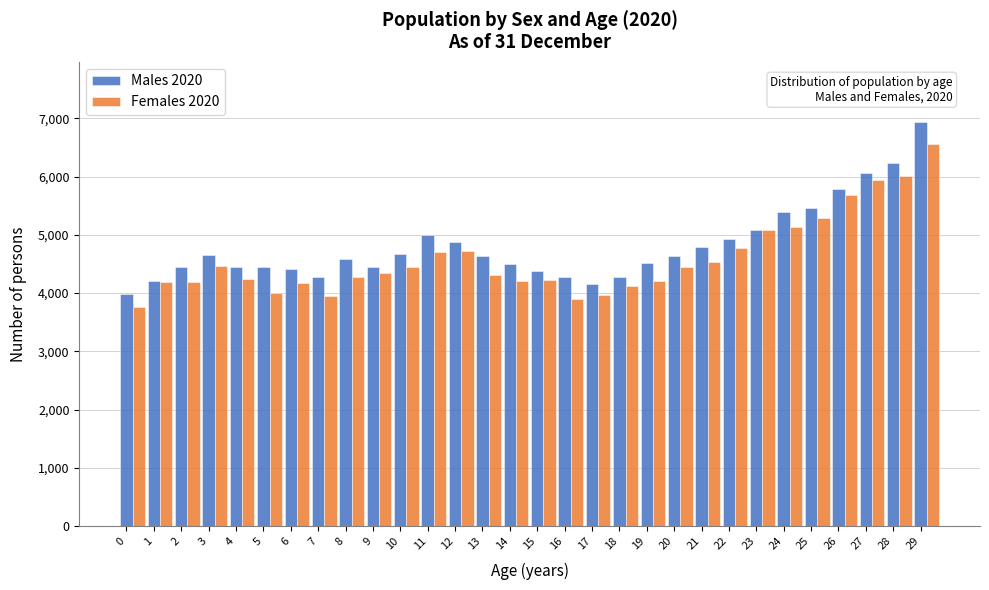

What is the total value across all series at 12?

9609